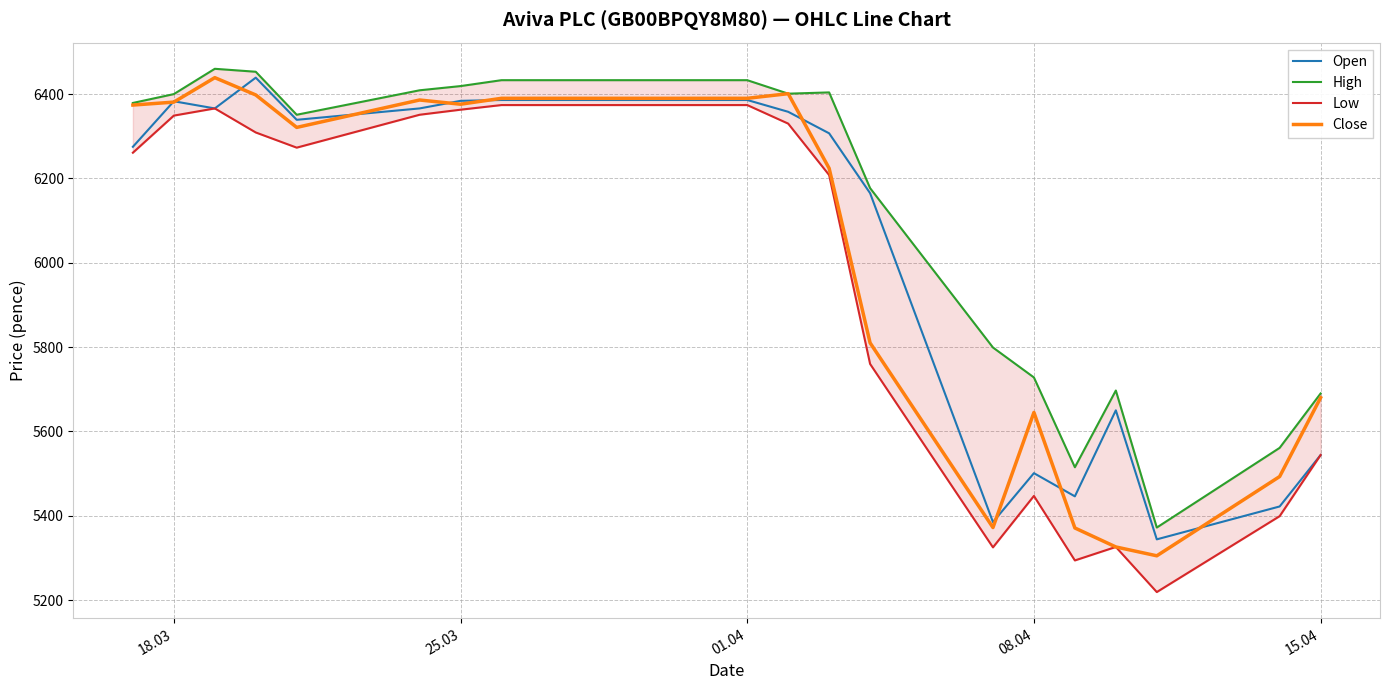

What is the maximum value for Open?

6439